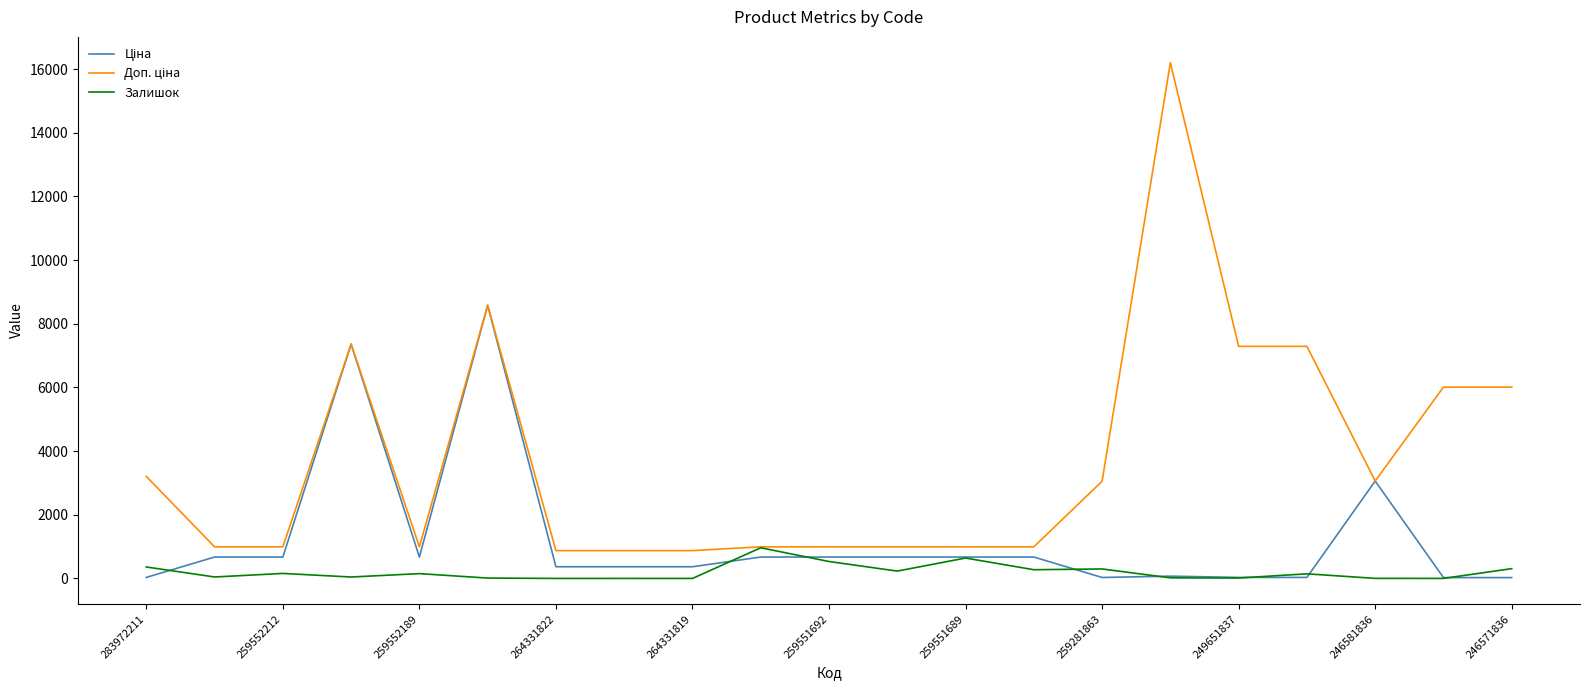

Is this an area chart (filled region under the line)?

No